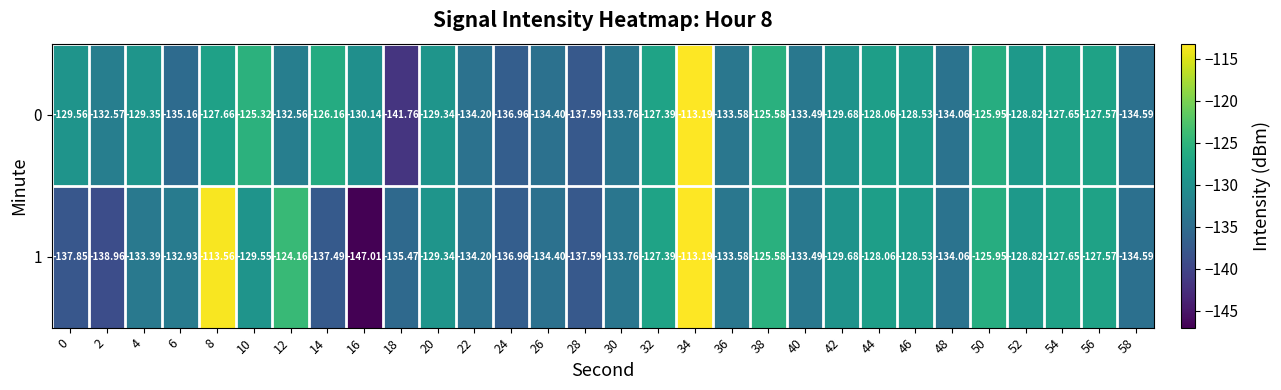

Is the value of 1 at 40 greater than the value of 0 at 32?

No